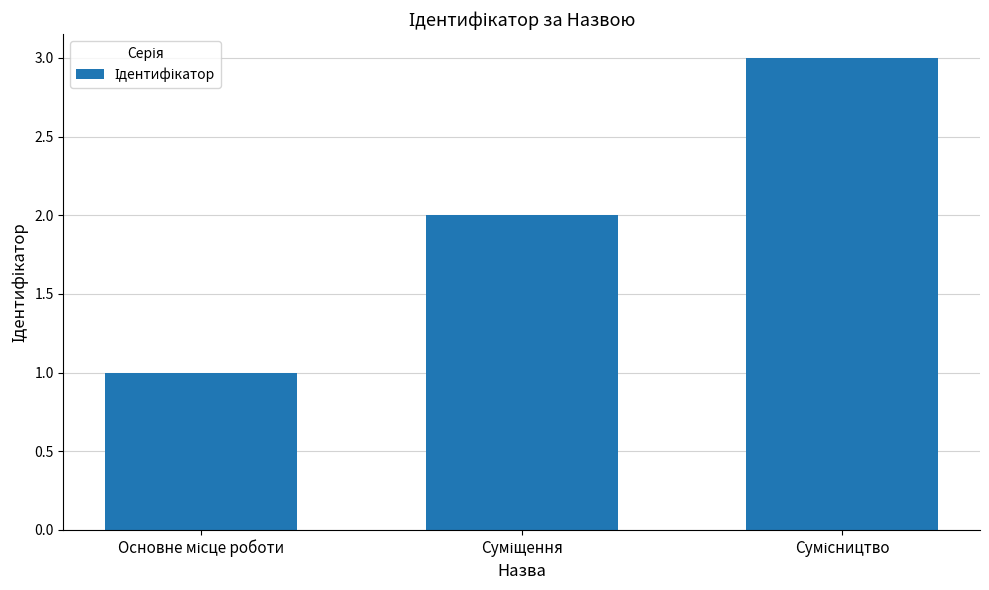

What is the value of the 3rd bar from the left?

3